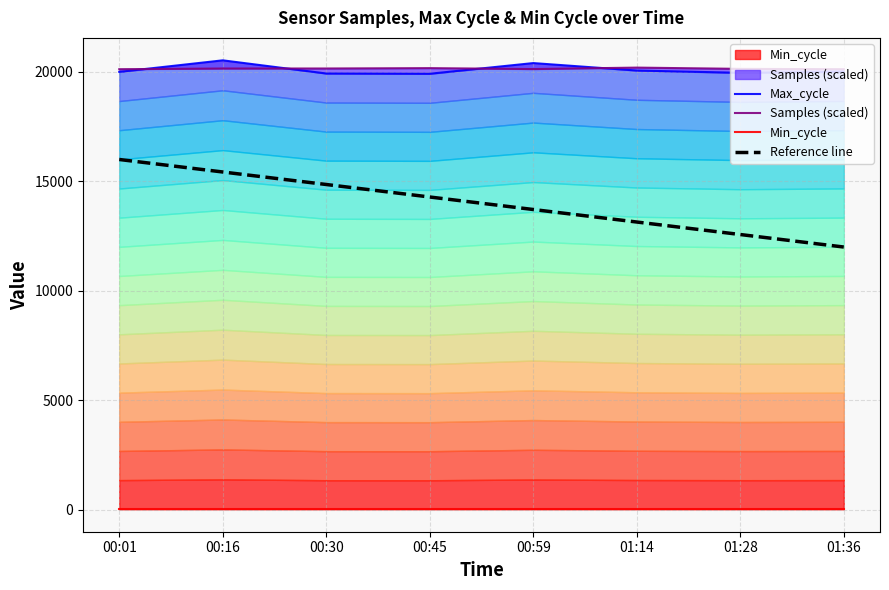

Which series has the largest range (max minus min)?

Reference line